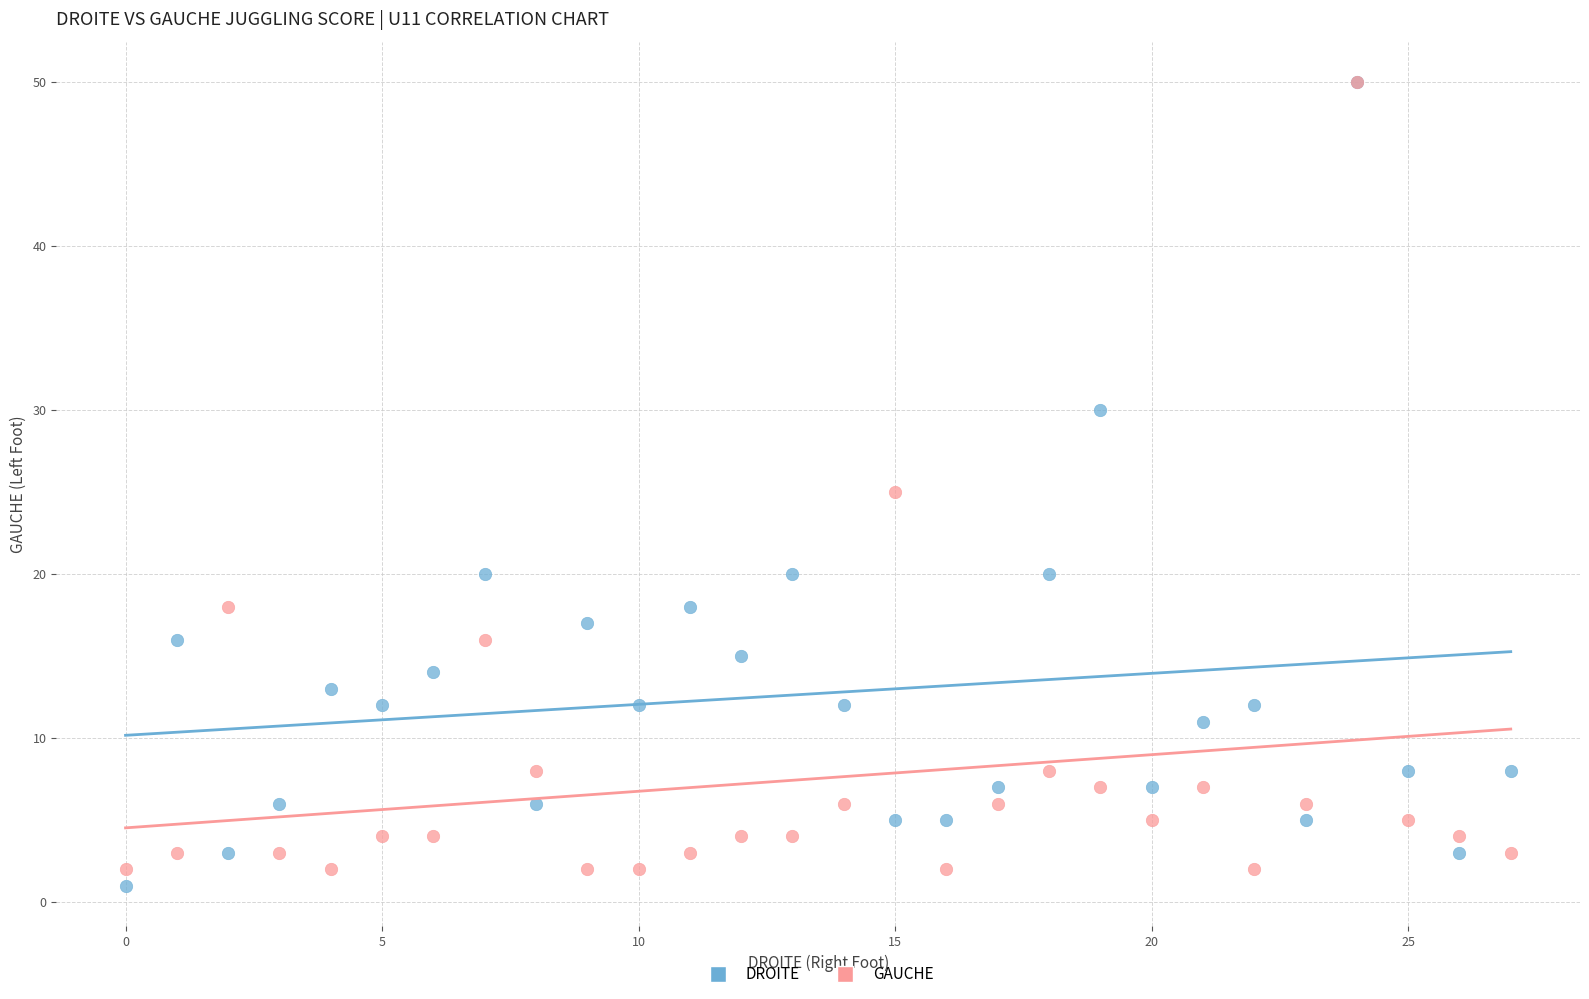

In the GAUCHE series, what Y value is closest to 26?

25